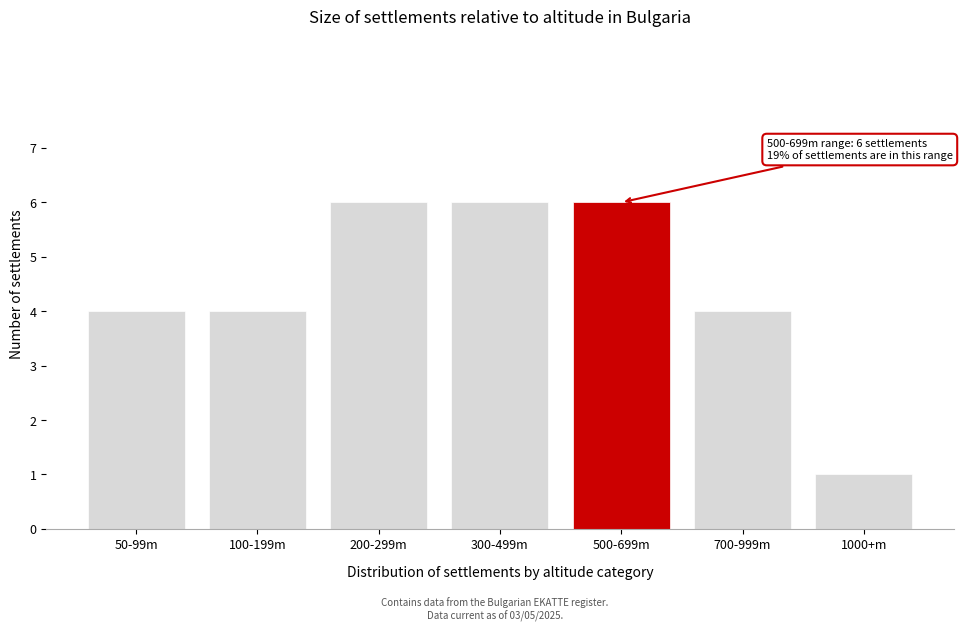

Reading left to right, list all the values displayed in this chart.

50-99m=4	100-199m=4	200-299m=6	300-499m=6	500-699m=6	700-999m=4	1000+m=1